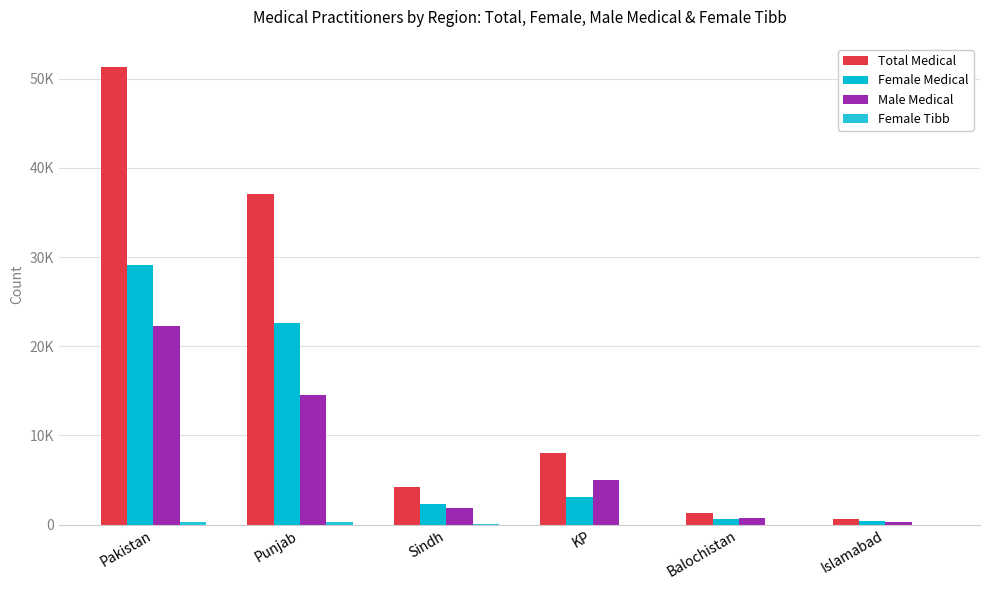

Between Pakistan and Balochistan, which series saw the biggest shift?

Total Medical